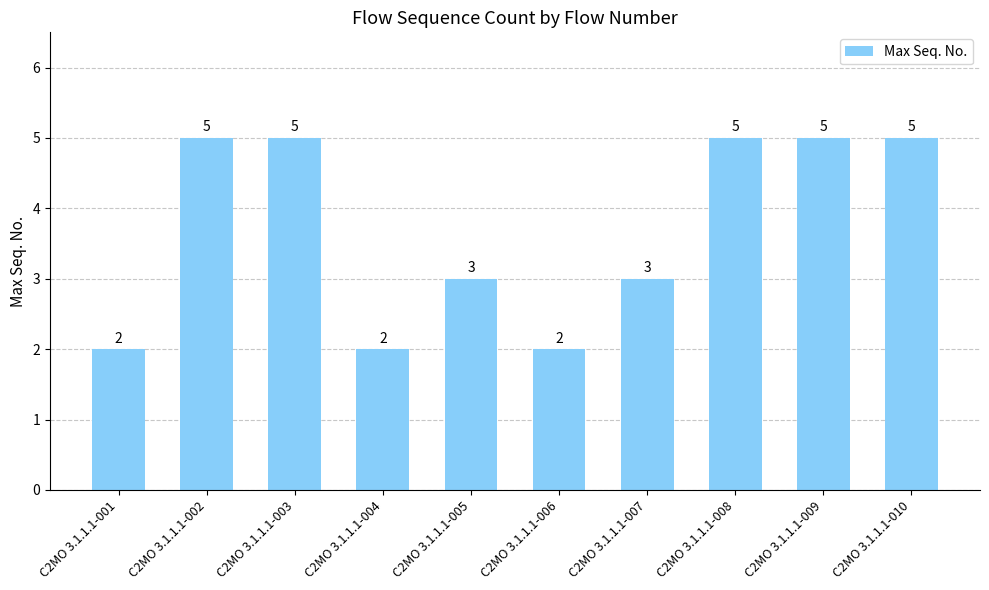

Reading left to right, what are all the values shown in this chart?

2	5	5	2	3	2	3	5	5	5